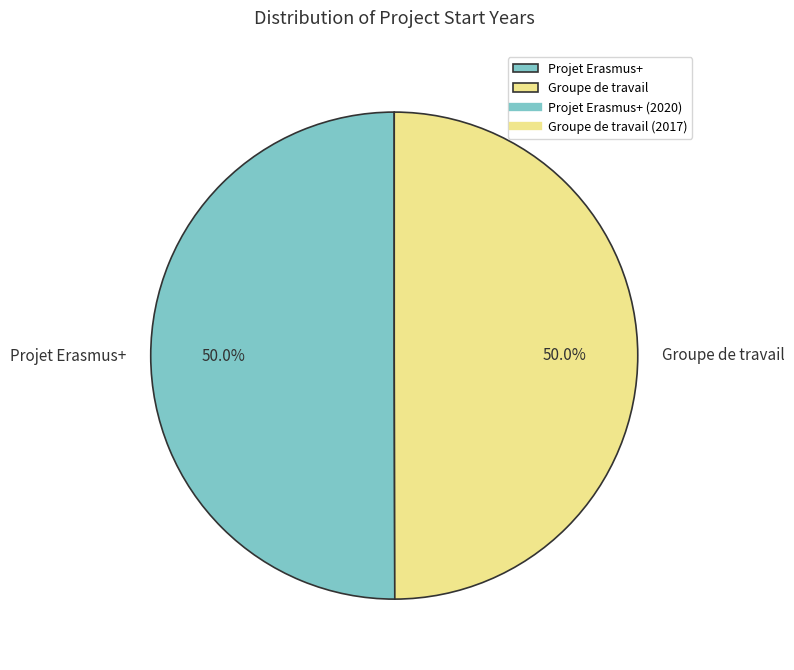

How many slices are in this pie chart?

2